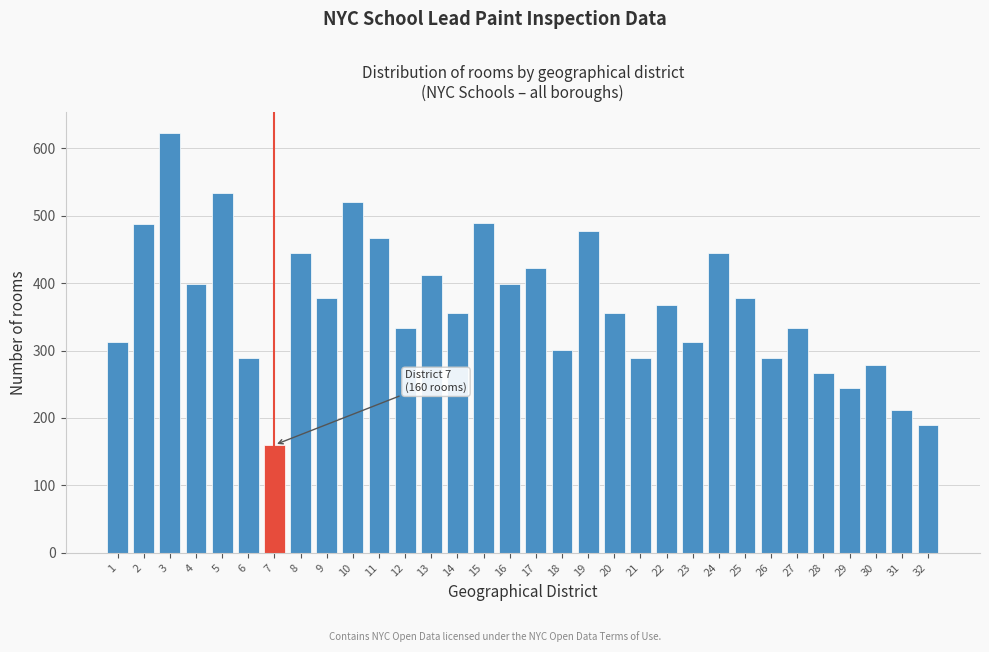

The value at 1 is 426. True or false?

False